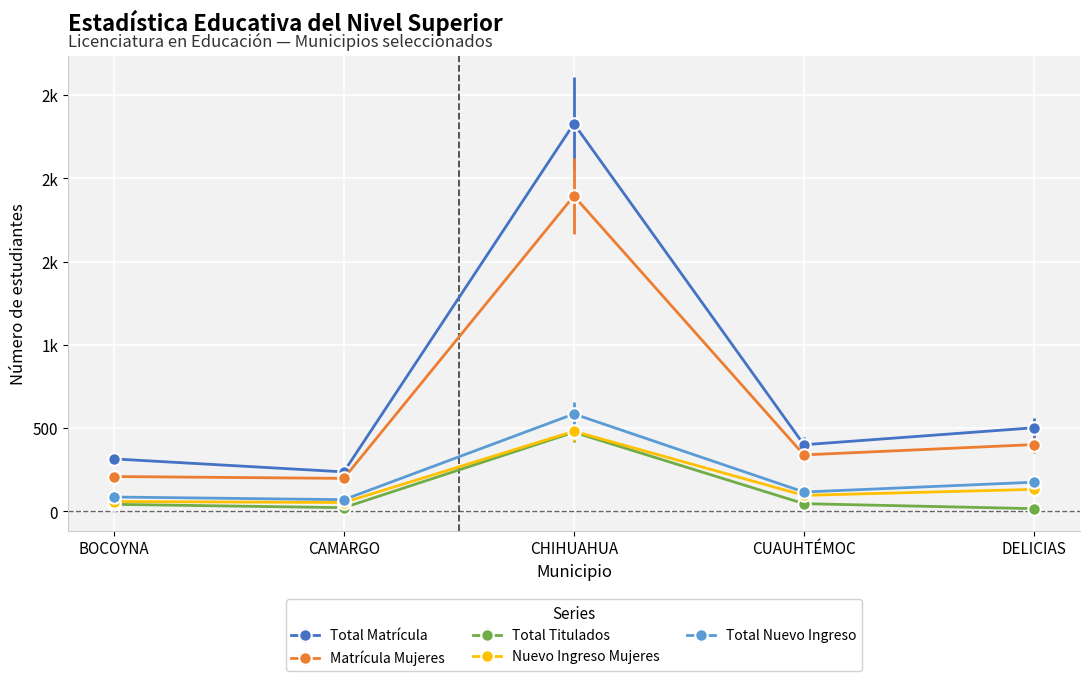

What is the label of the 3rd point from the right?

CHIHUAHUA